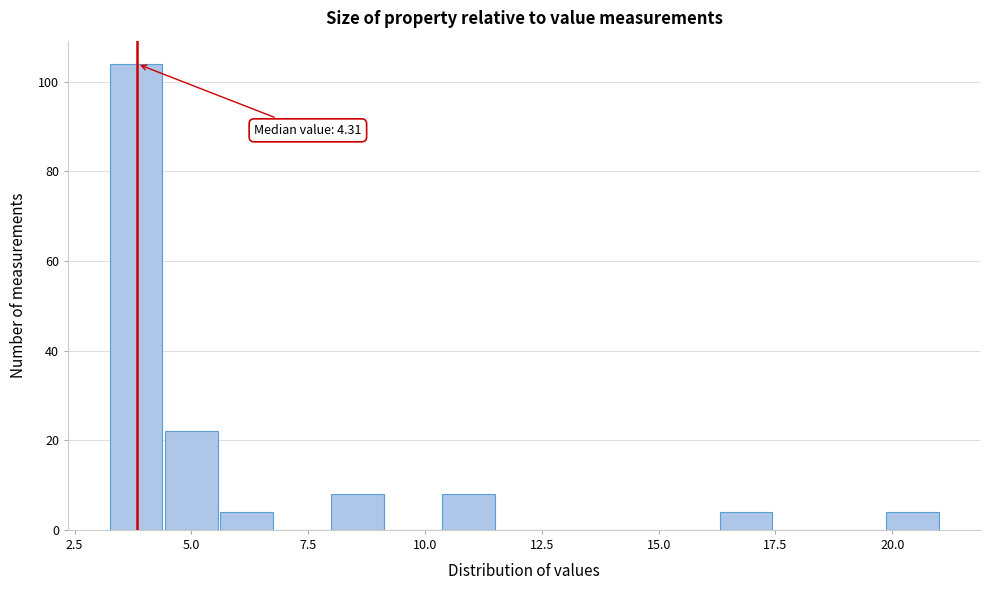

Around what value on the x-axis is the tallest bar? Give the approximate position of its centre, as read against the axis.

4.0